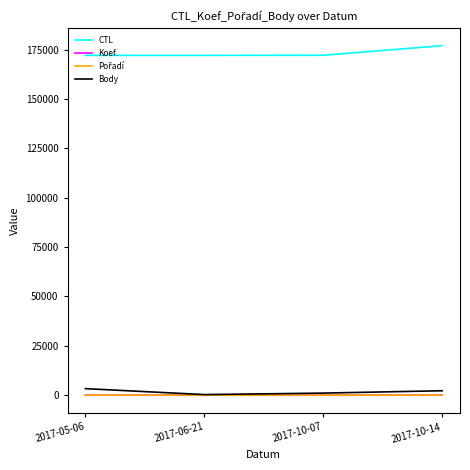

Which series has the largest total across all categories?

CTL